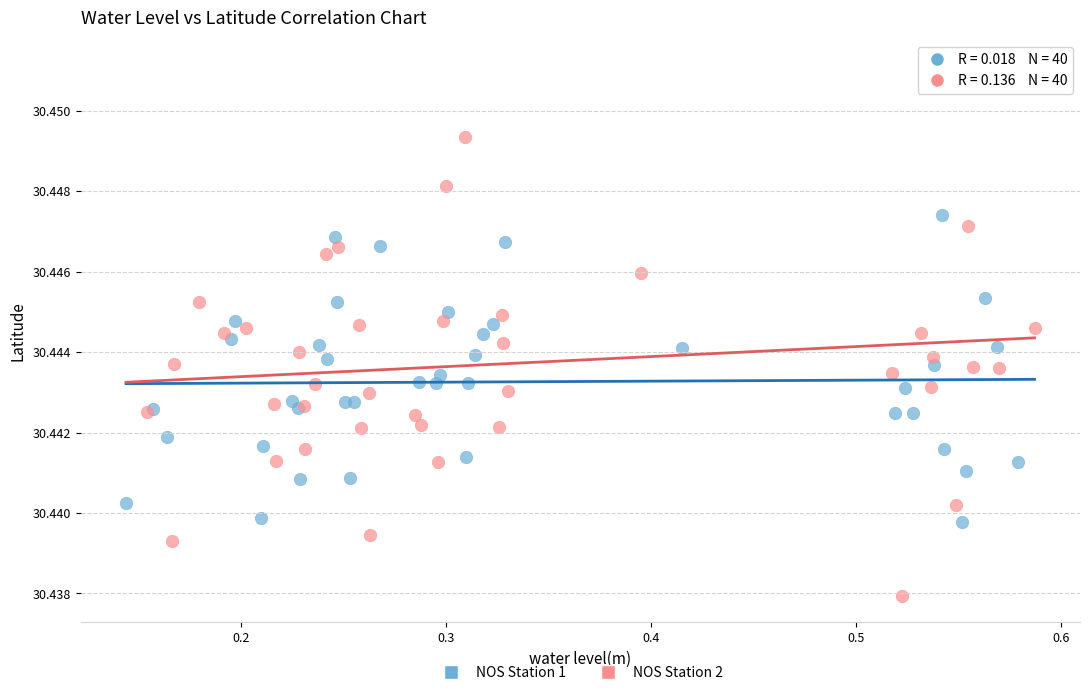

Which series contains the lowest Y value?

NOS Station 2